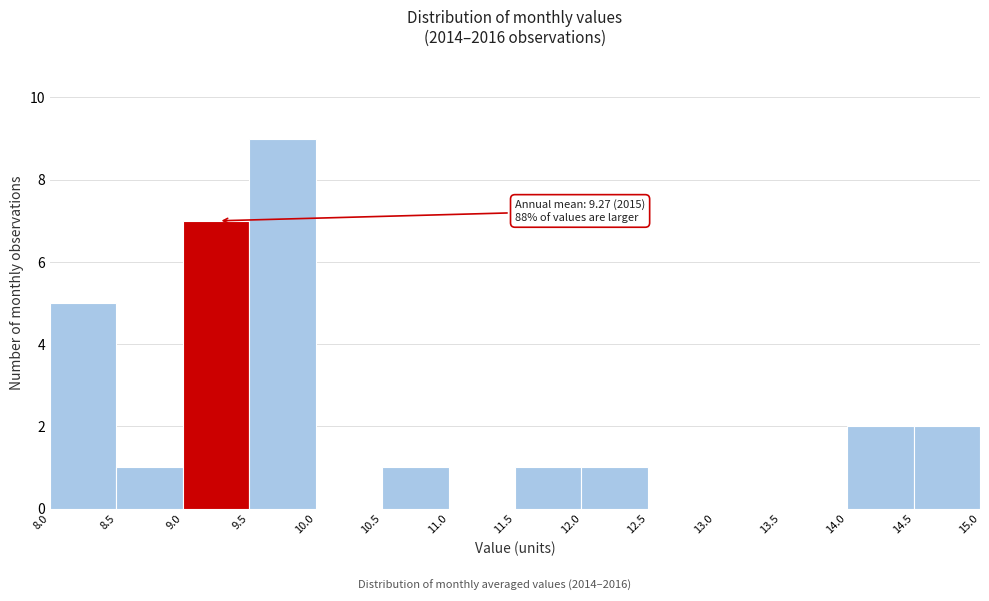

Over which range of the x-axis is the bar tallest?

9.5 to 10.0